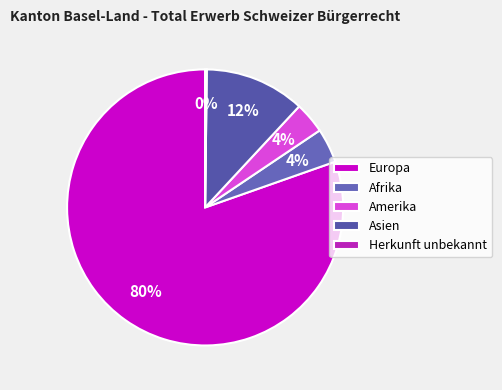

What is the majority slice?

Europa